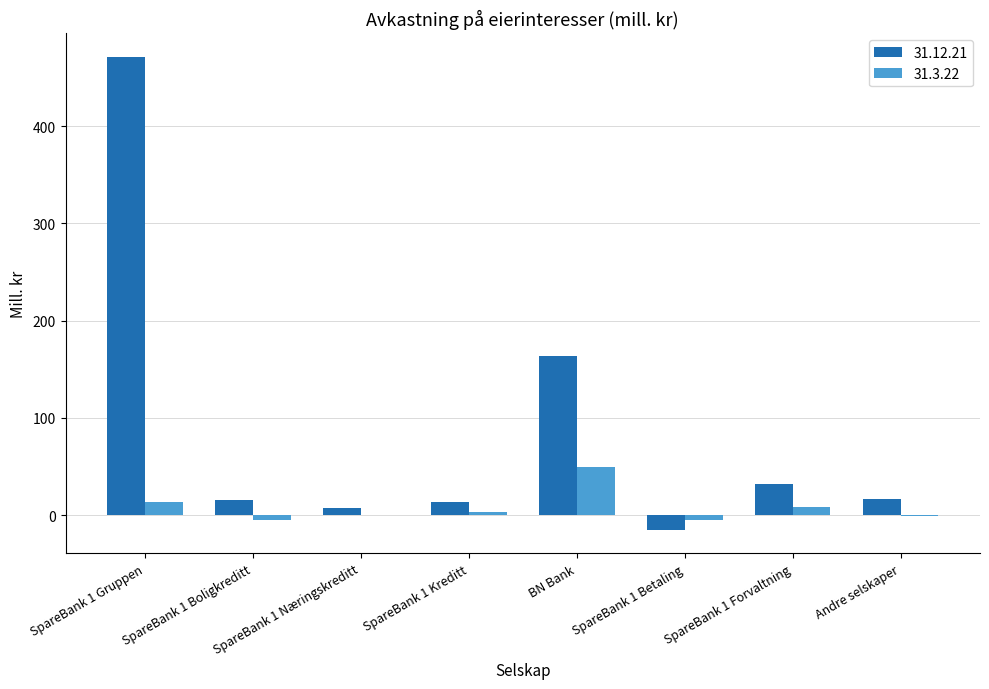

Which category has the highest value across all series?

SpareBank 1 Gruppen